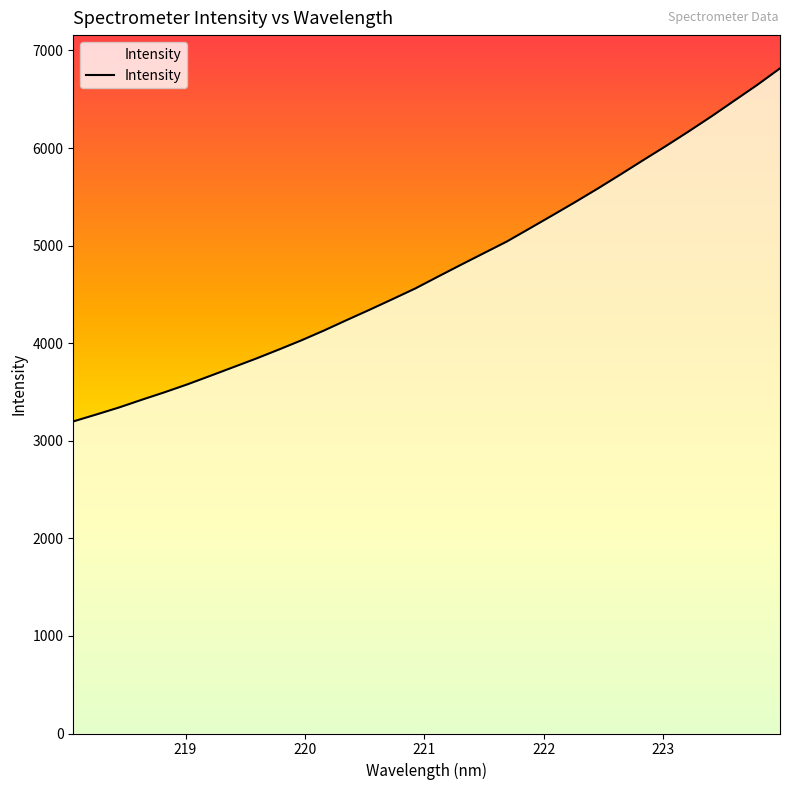

What is the difference between the second highest and minimum values?

3448.2